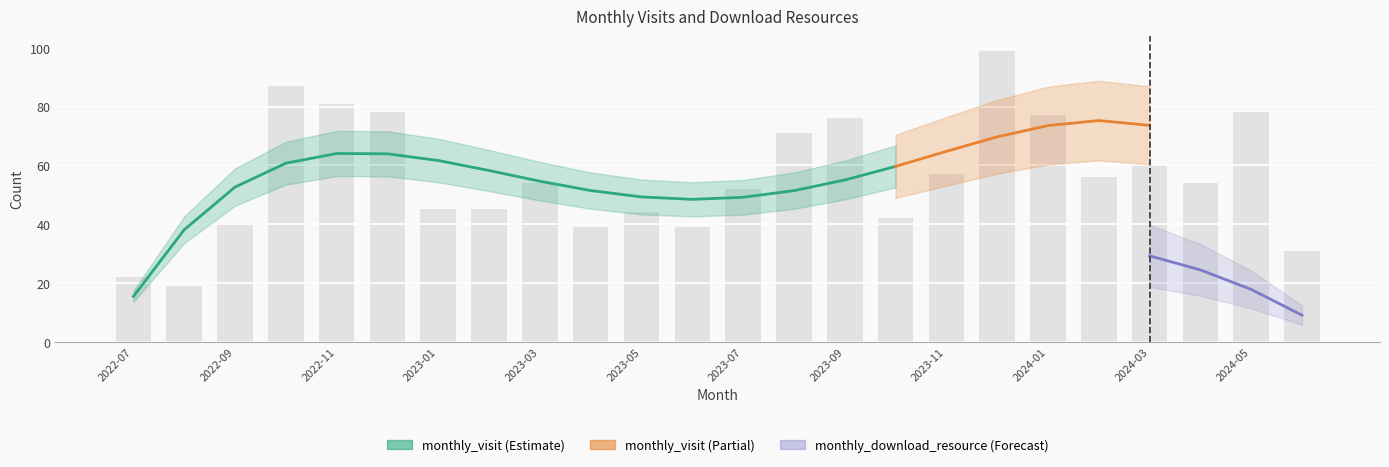

At which label does the data first exceed 54?

2022-10